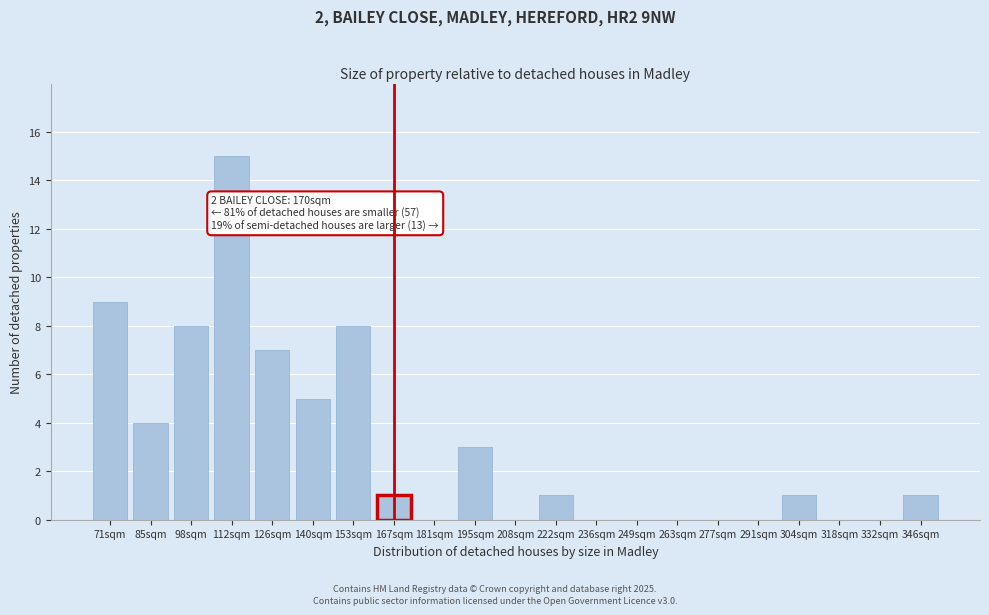

Reading left to right, transcribe all the data shown in this chart.

71sqm=9	85sqm=4	98sqm=8	112sqm=15	126sqm=7	140sqm=5	153sqm=8	167sqm=1	181sqm=0	195sqm=3	208sqm=0	222sqm=1	236sqm=0	249sqm=0	263sqm=0	277sqm=0	291sqm=0	304sqm=1	318sqm=0	332sqm=0	346sqm=1